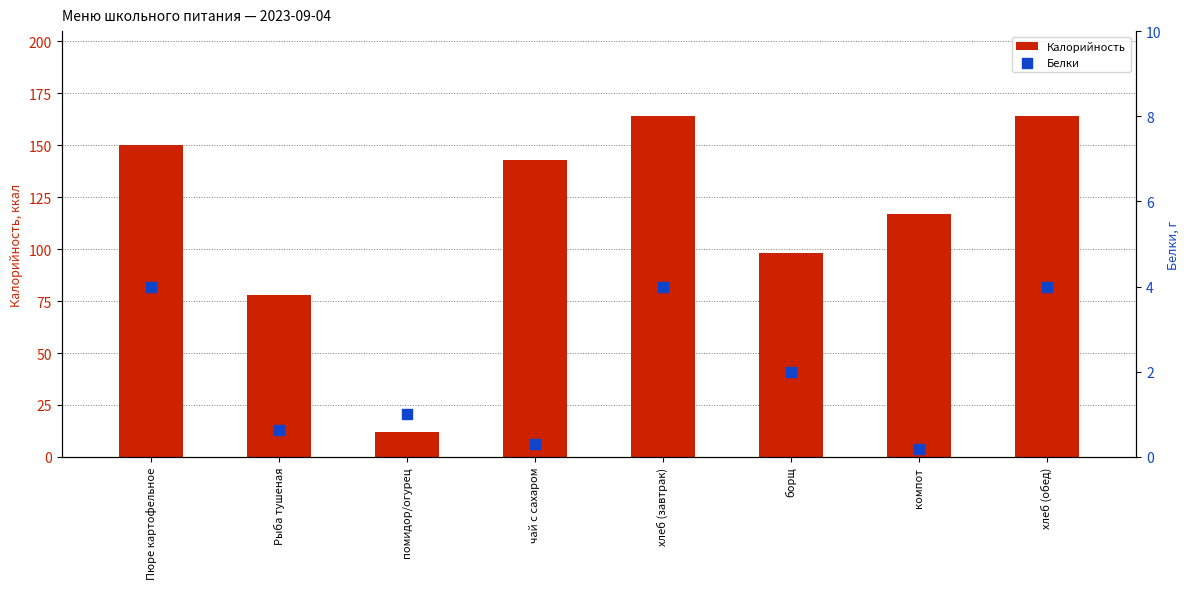

At how many categories does at least one series exceed 129?

4